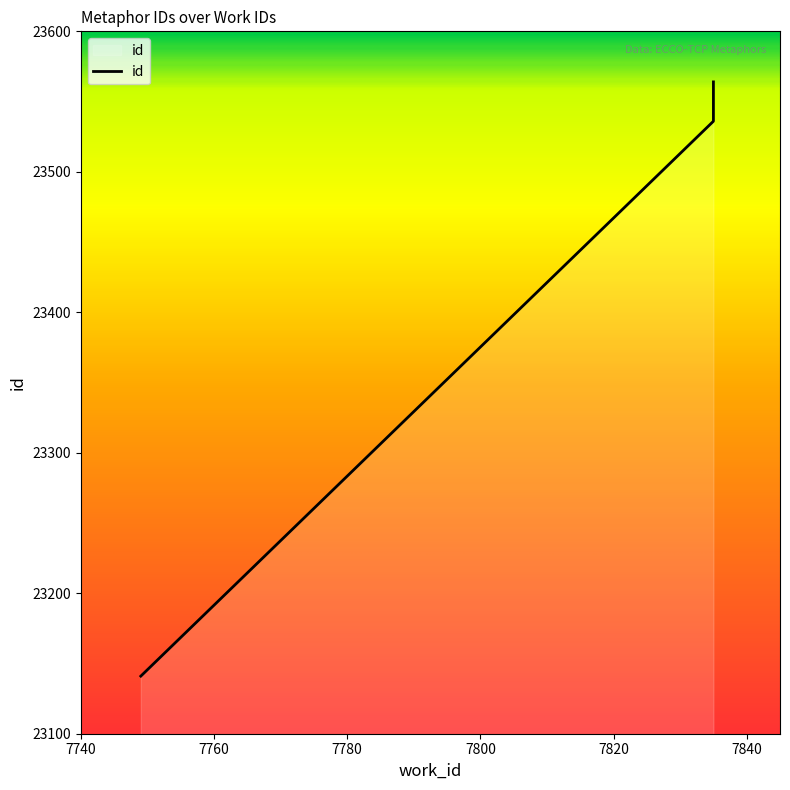

The chart shows a value of 11187 at 7835. True or false?

False